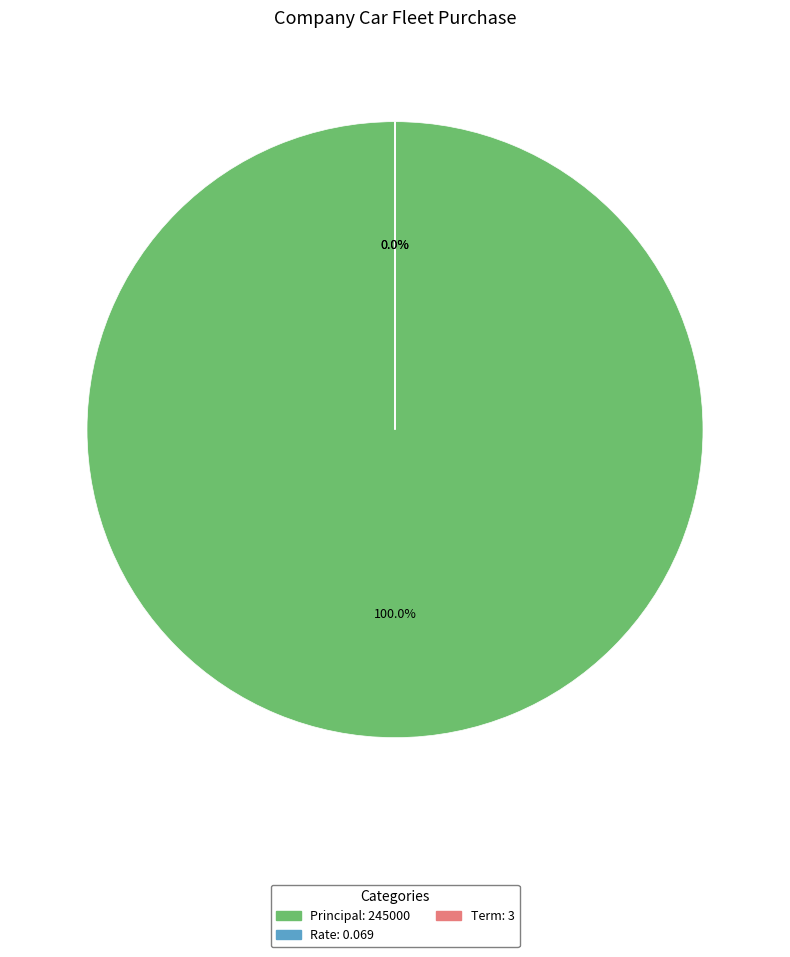

The Term slice represents 0% of the pie. True or false?

True